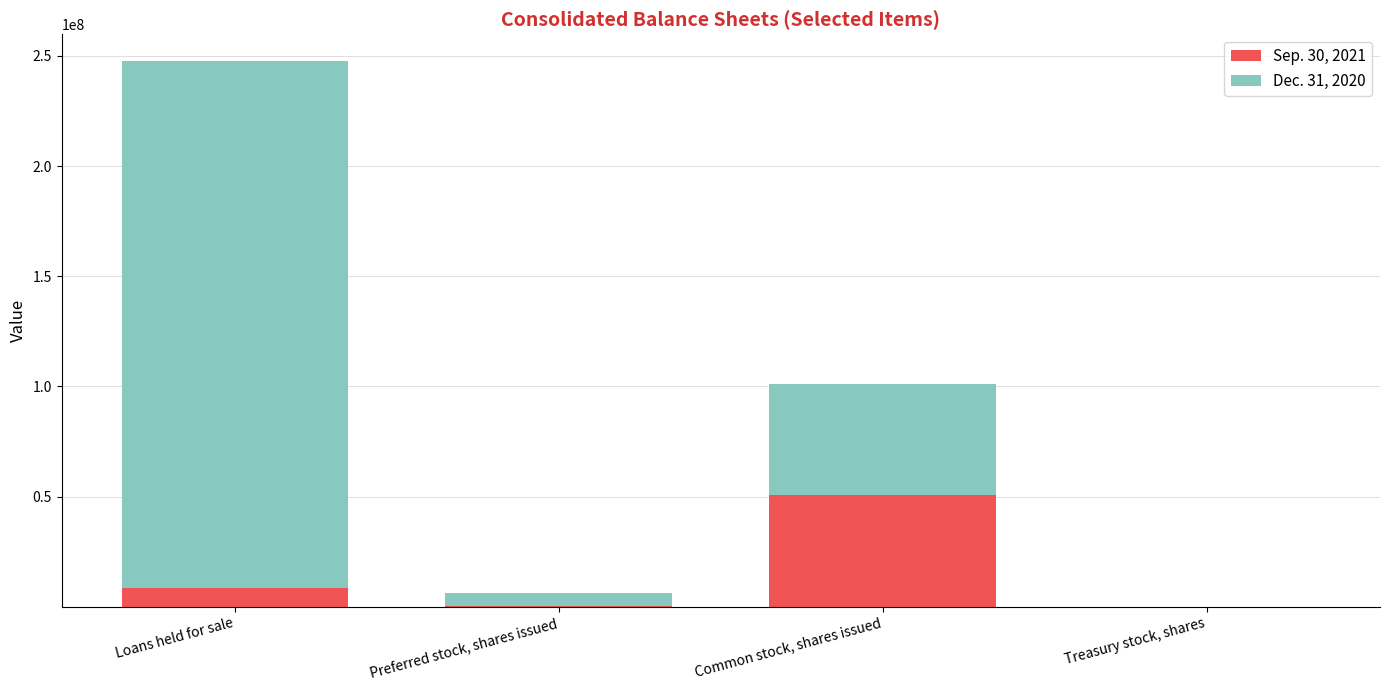

At which label does Sep. 30, 2021 reach its peak?

Common stock, shares issued